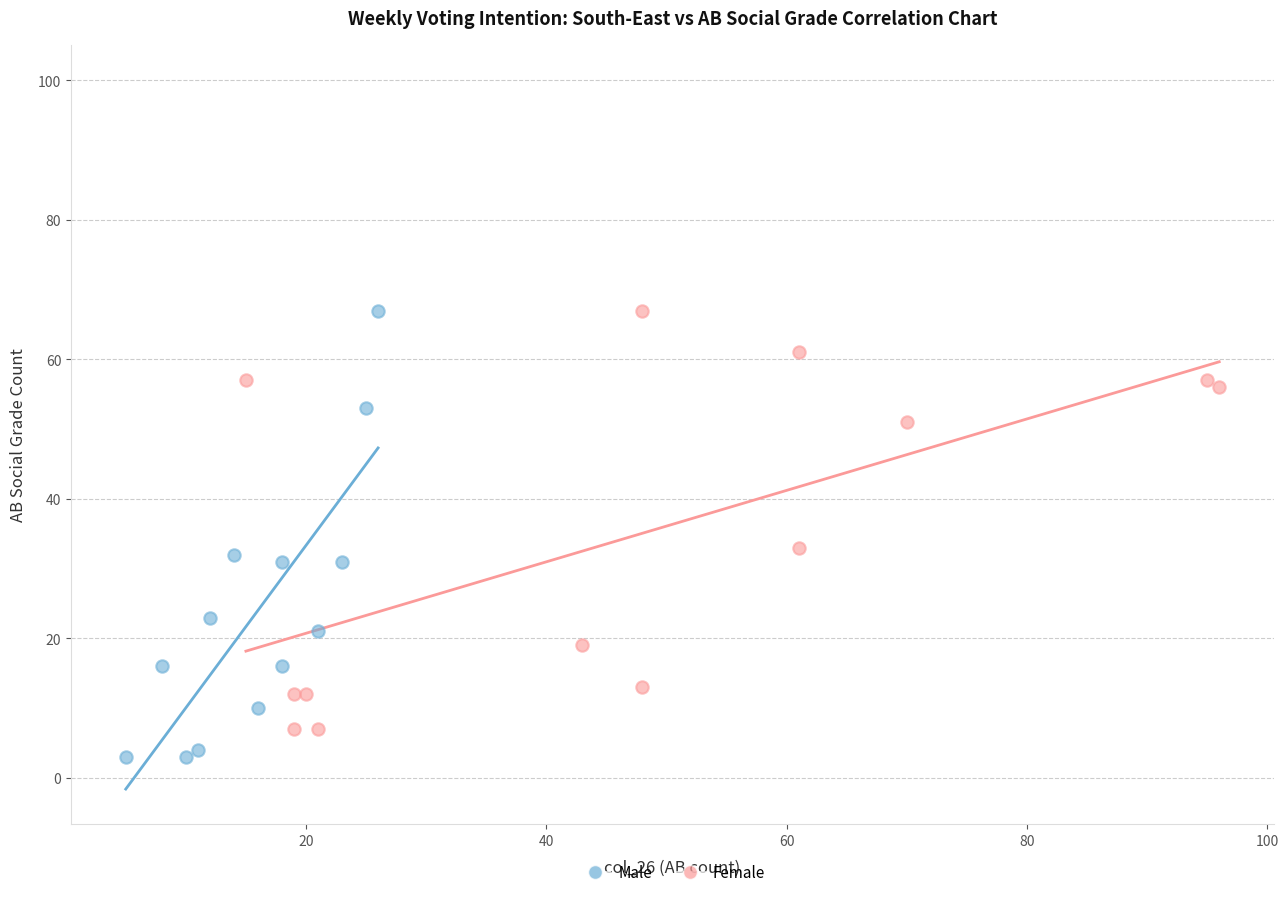

Which series has the largest Y range (max minus min)?

Male